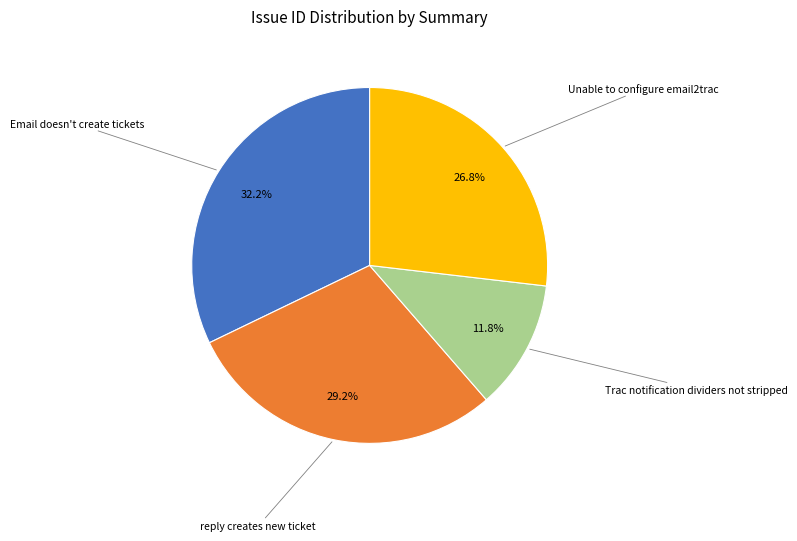

Is there a majority slice in this chart?

No